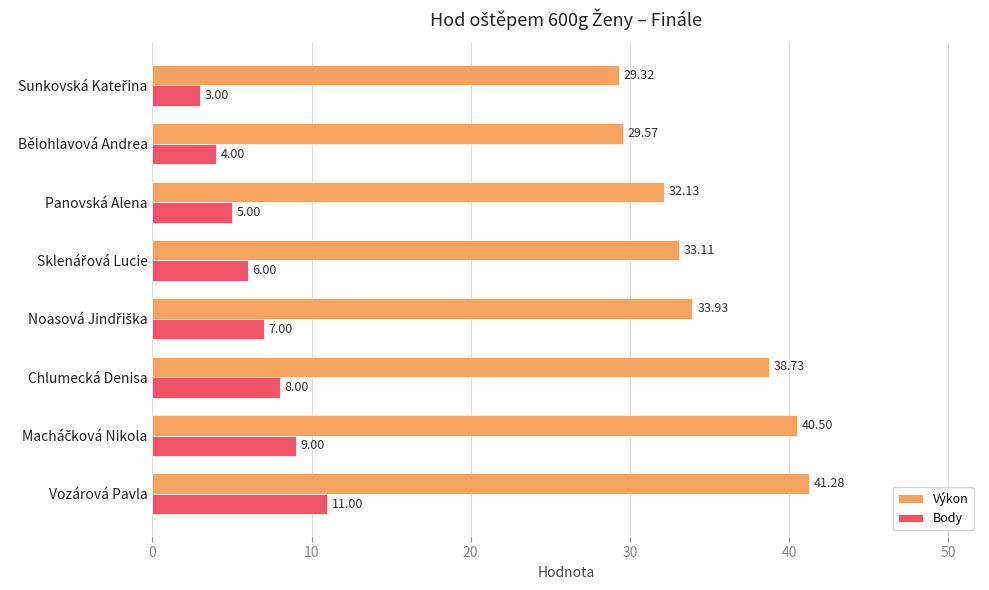

Which series has the largest total across all categories?

Výkon